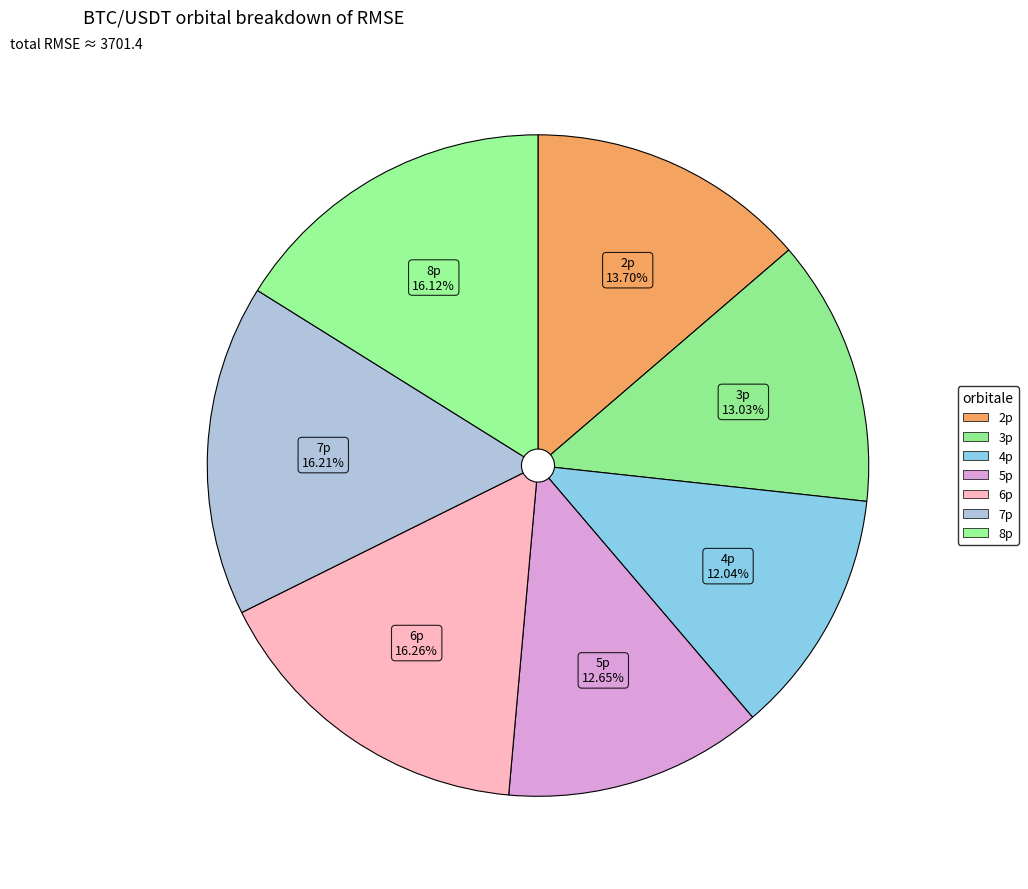

Which has a higher value, 4p or 2p?

2p